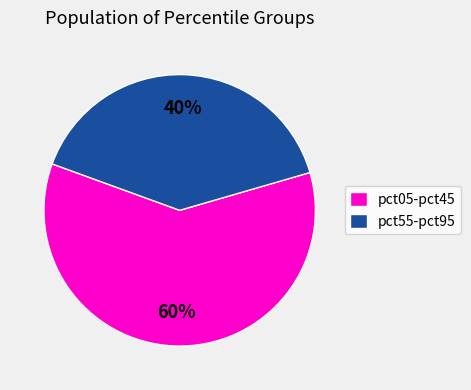

True or false: pct05-pct45 accounts for 60% of the total.

True